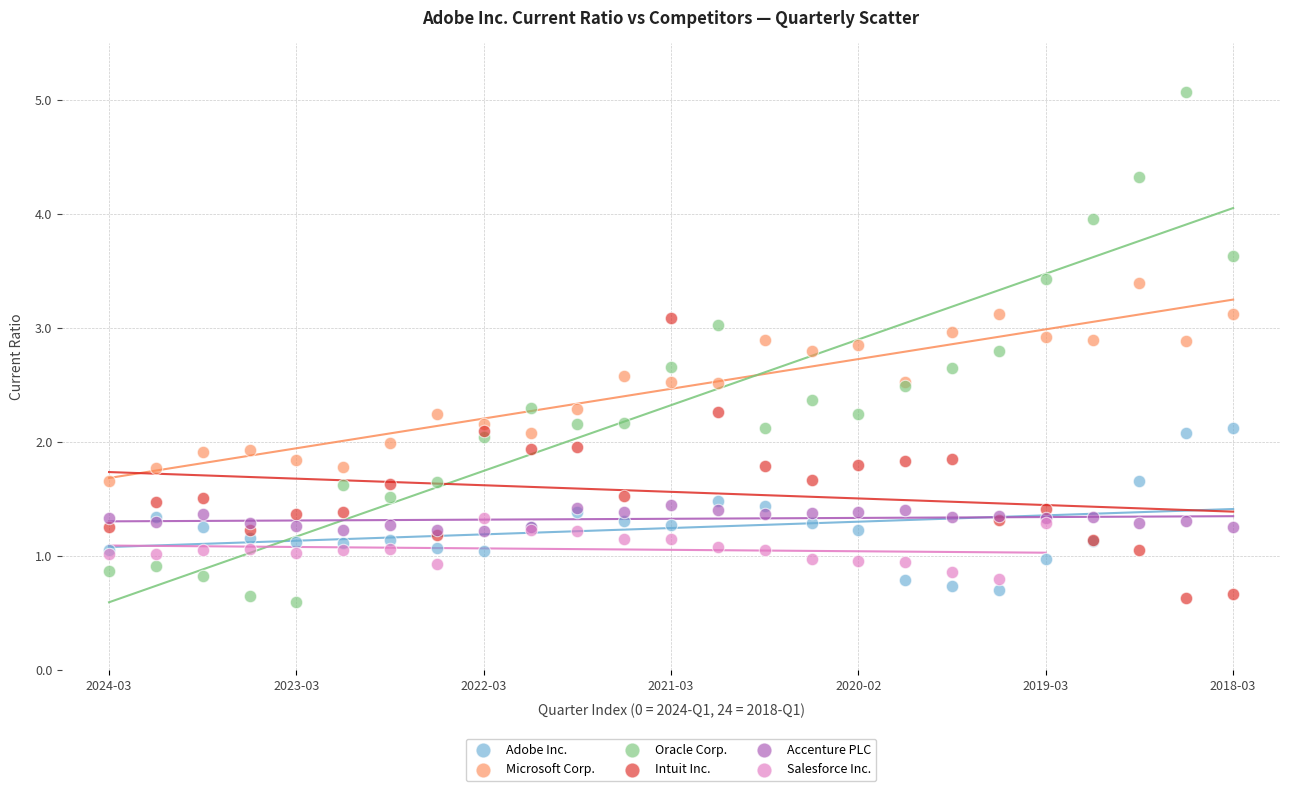

Which series reaches the maximum Y coordinate?

Oracle Corp.